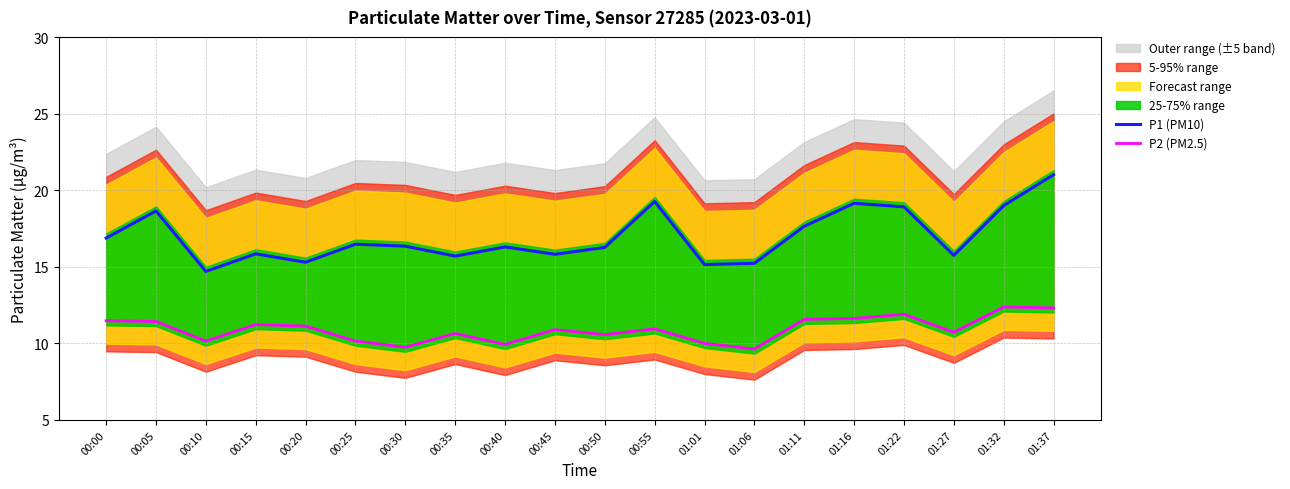

True or false: P1 (PM10) has more than 0 points higher than both neighbors.

True